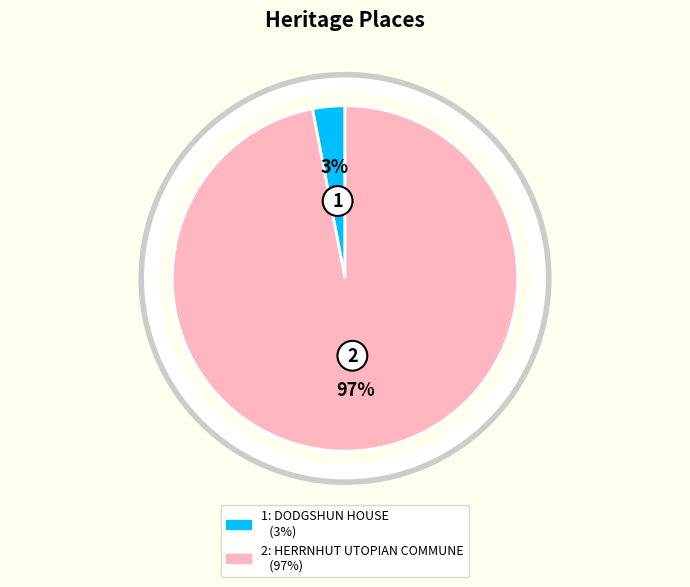

To the nearest percent, what is the average slice percentage?

50%